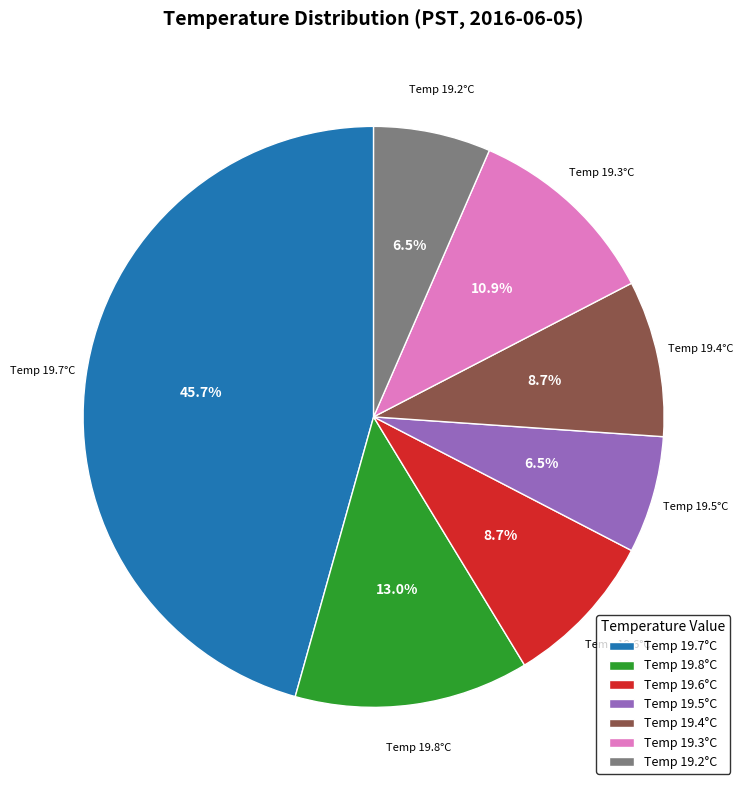

What is the ratio of the value at Temp 19.4°C to the value at Temp 19.5°C?

1.3